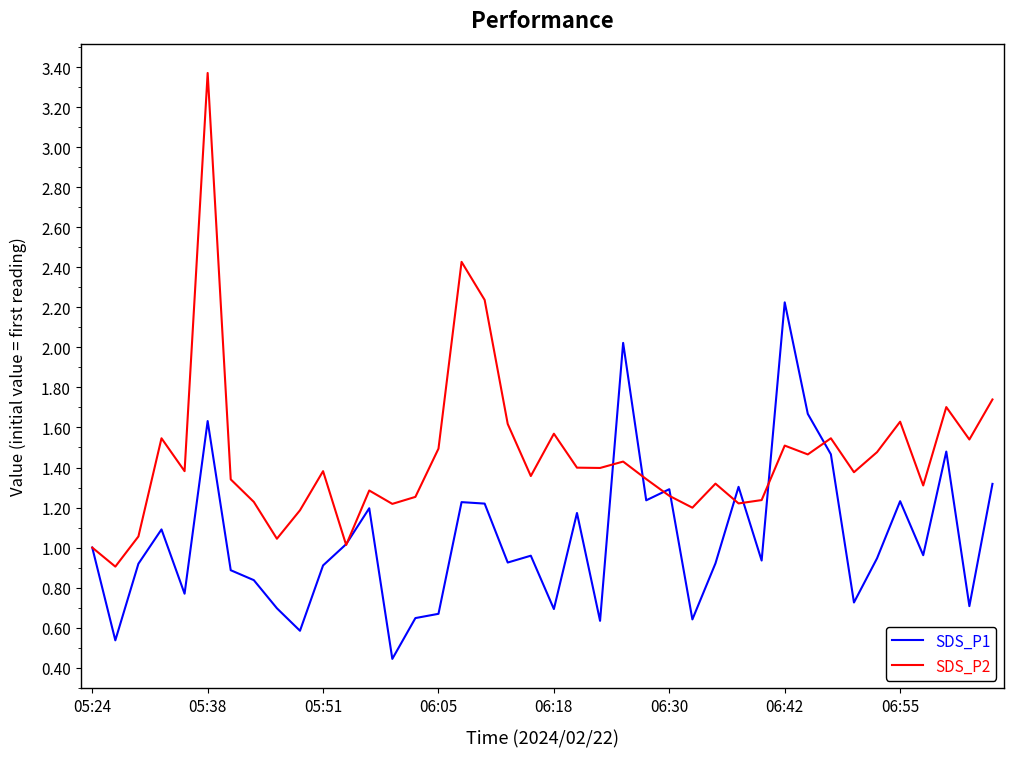

Which series has the largest range (max minus min)?

SDS_P2